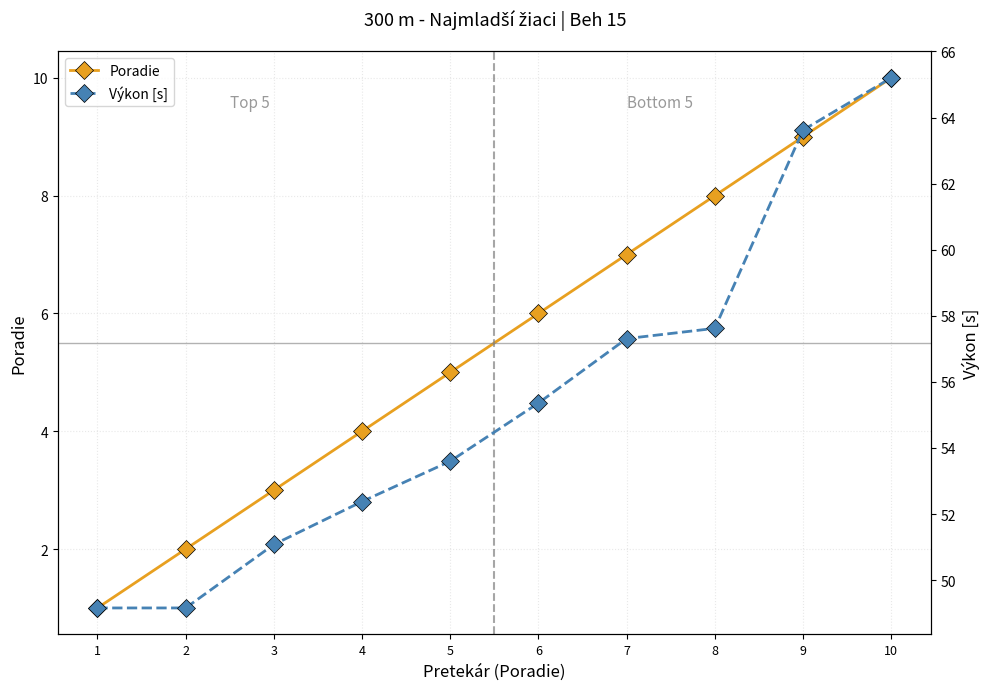

Between 4 and 5, which series saw the biggest shift?

Výkon [s]